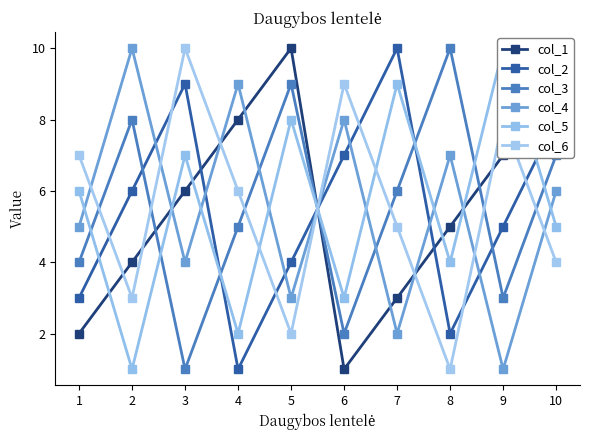

How many values in the col_4 series exceed 6?

4